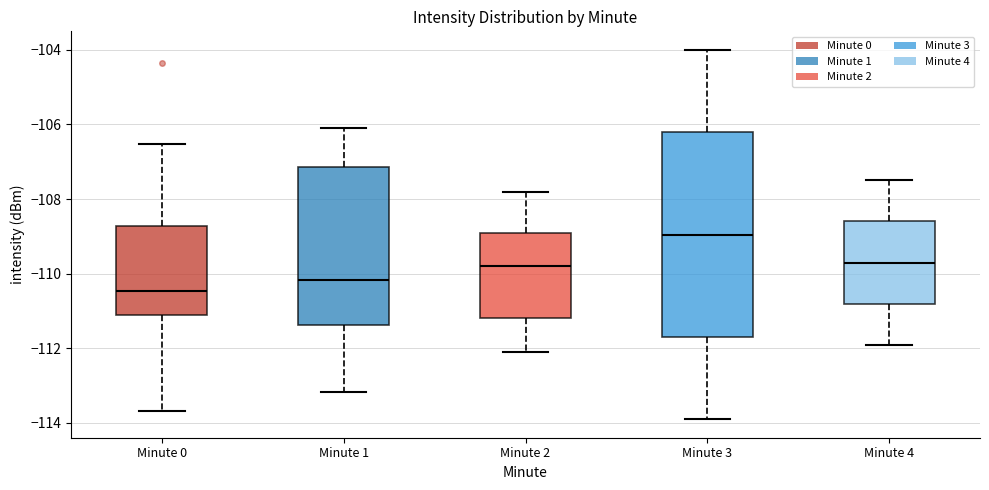

Reading left to right, transcribe this box plot: for each box, give where its median line is, the range the box spans, and where its two whiskers end, as read against the y-axis. The values are not printed on the chart, so give them approximately, as read against the axis.

Minute 0: median -110.4, box -111.2 to -108.8, whiskers -113.6 to -106.6
Minute 1: median -110.2, box -111.4 to -107.2, whiskers -113.2 to -106.0
Minute 2: median -109.8, box -111.2 to -108.8, whiskers -112.0 to -107.8
Minute 3: median -109.0, box -111.6 to -106.2, whiskers -113.8 to -104.0
Minute 4: median -109.6, box -110.8 to -108.6, whiskers -111.8 to -107.4